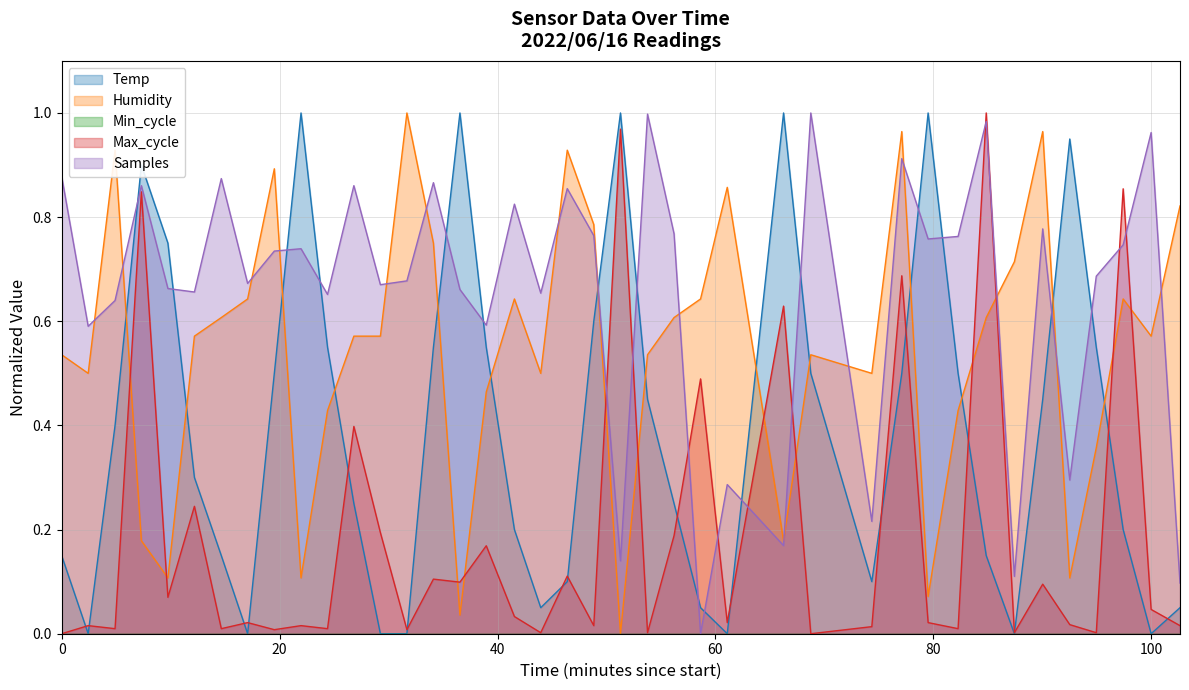

Is the value of Humidity at 12 greater than the value of Max_cycle at 8?

Yes